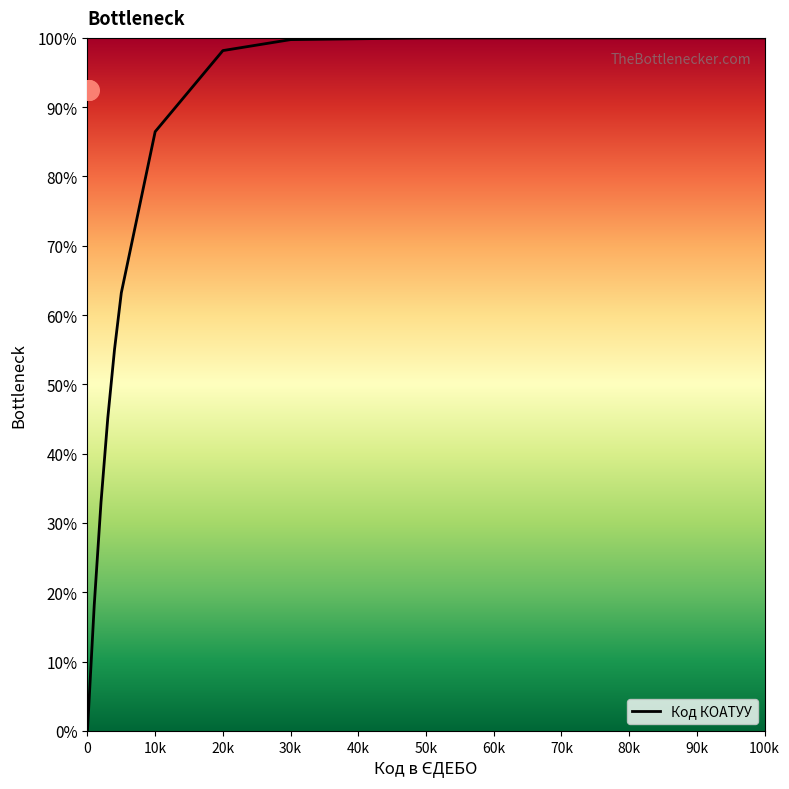

What is the highest value of the Код КОАТУУ series?

100.0